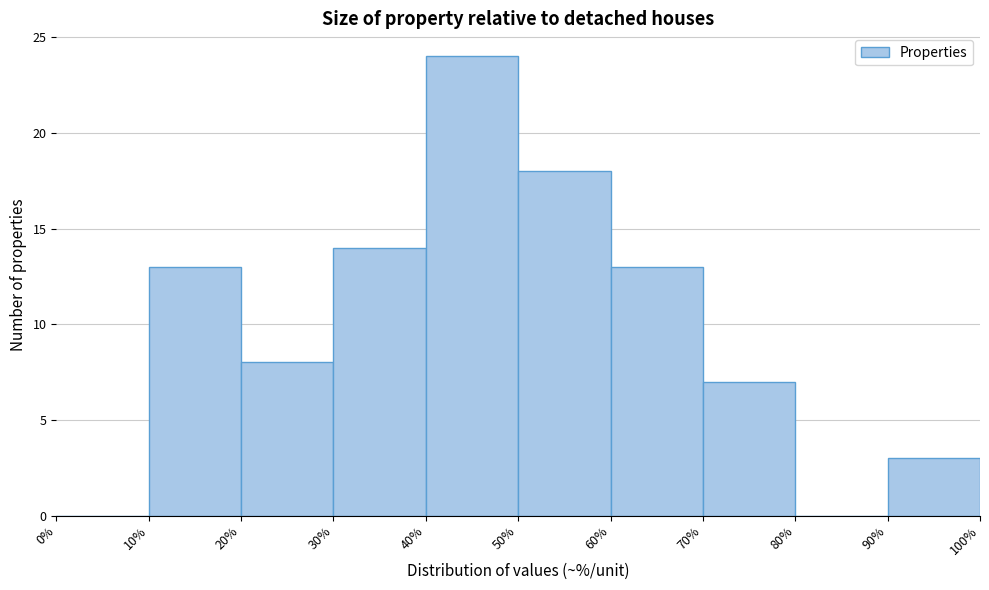

What is the height of the bar covering 60% to 70% on the x-axis? The values are not printed on the chart, so give them approximately, as read against the axis.

13